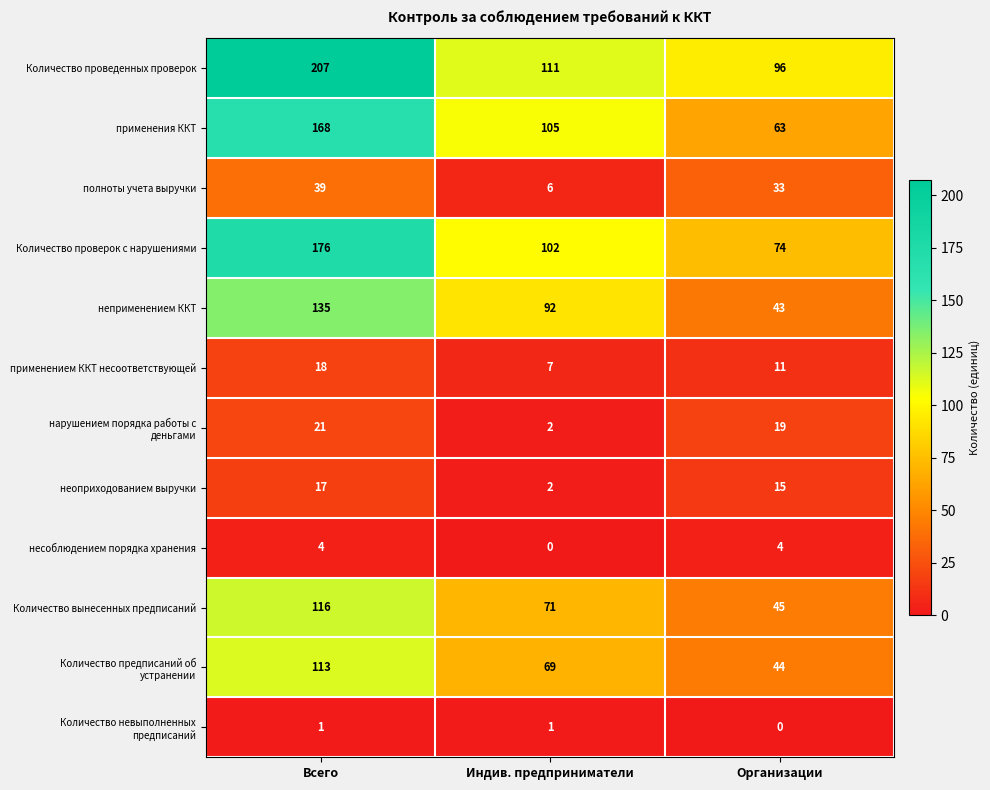

True or false: Количество вынесенных предписаний has a value of 157 at Всего.

False